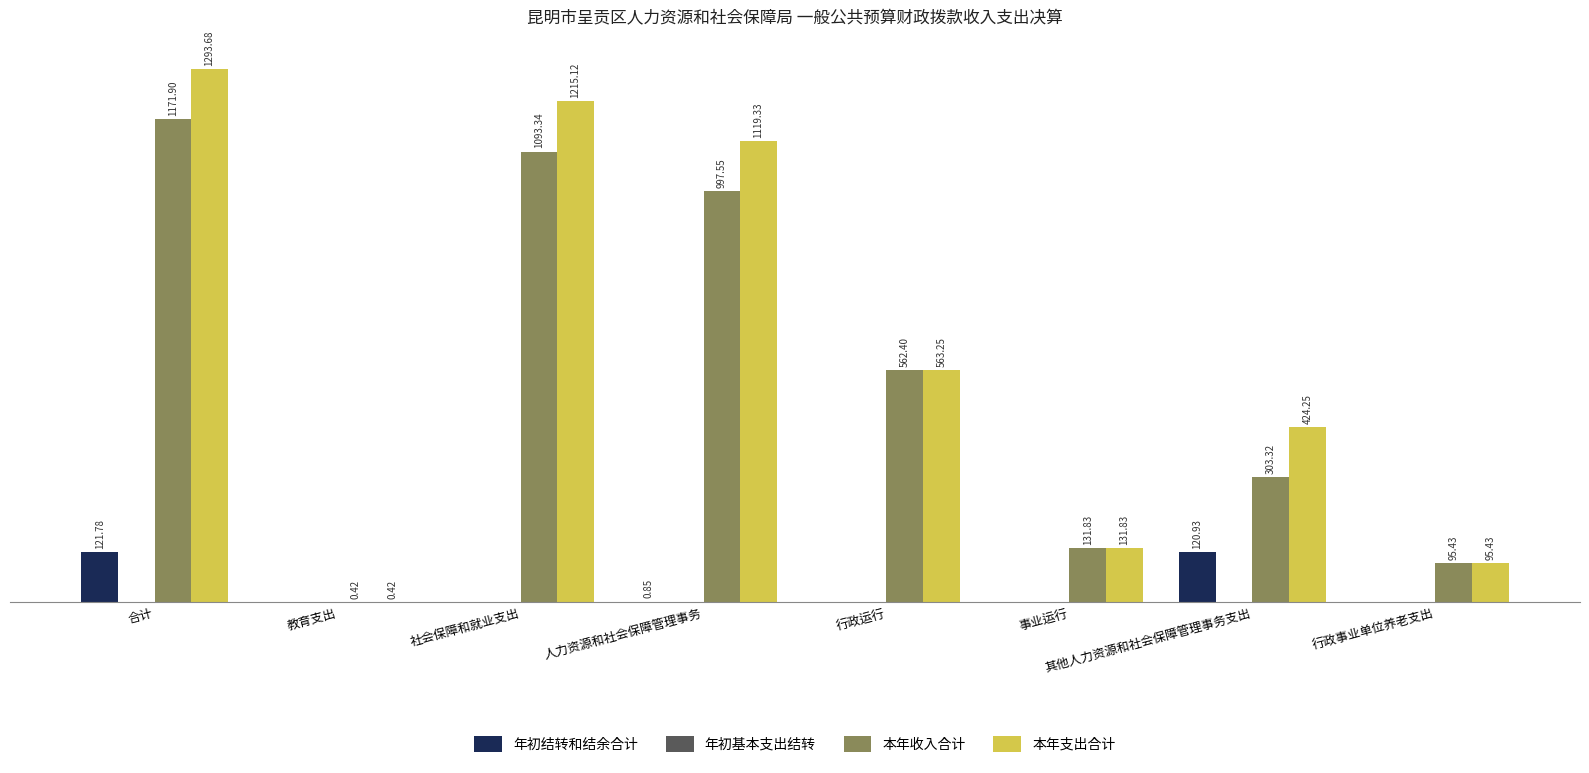

Between 合计 and 行政运行, which series saw the biggest shift?

本年支出合计